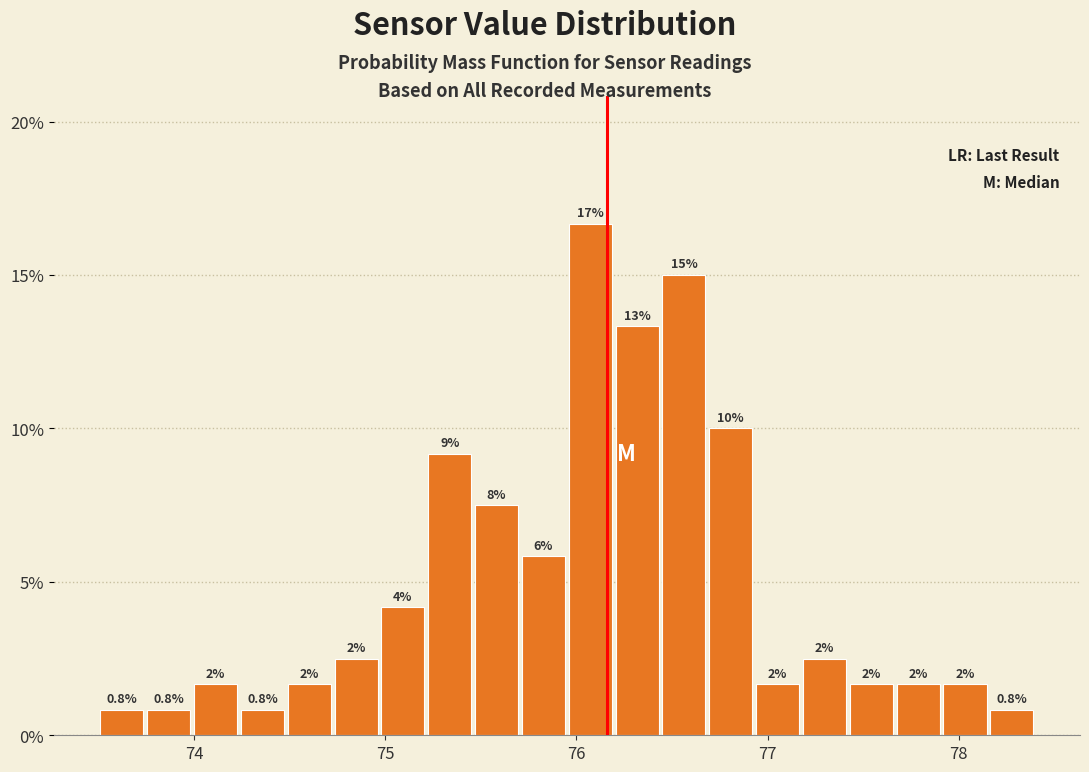

Around what value on the x-axis is the tallest bar? Give the approximate position of its centre, as read against the axis.

76.1